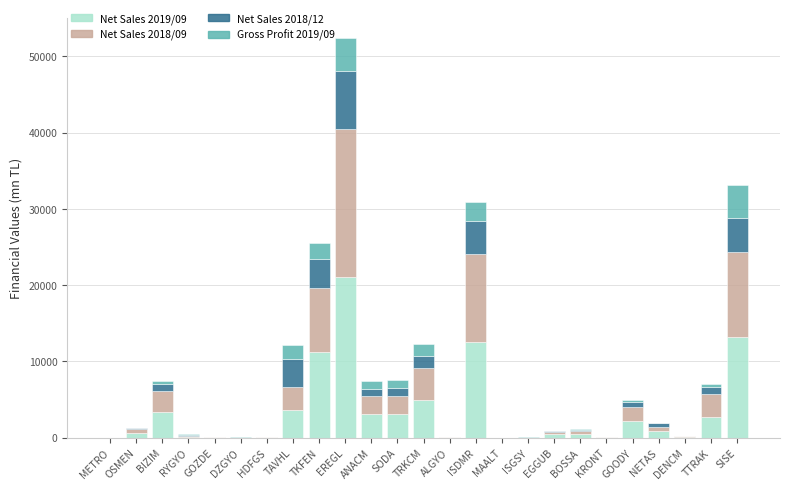

Which category has the highest value in the Net Sales 2019/09 series?

EREGL